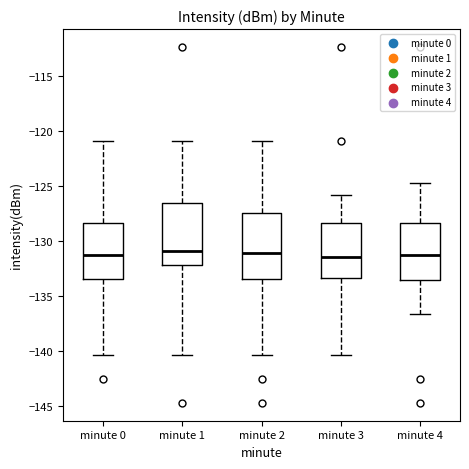

Reading left to right, read every box against the y-axis: the position of its median line, the range the box covers, and the ends of its whiskers. The values are not printed on the chart, so give them approximately, as read against the axis.

minute 0: median -131.5, box -133.5 to -128.5, whiskers -140.5 to -121.0
minute 1: median -131.0, box -132.0 to -126.5, whiskers -140.5 to -121.0
minute 2: median -131.0, box -133.5 to -127.5, whiskers -140.5 to -121.0
minute 3: median -131.5, box -133.5 to -128.5, whiskers -140.5 to -126.0
minute 4: median -131.5, box -133.5 to -128.5, whiskers -136.5 to -125.0